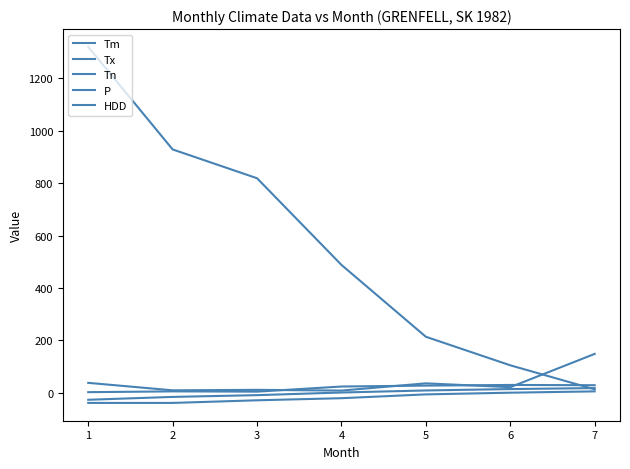

What is the total value across all series at 7?

216.7